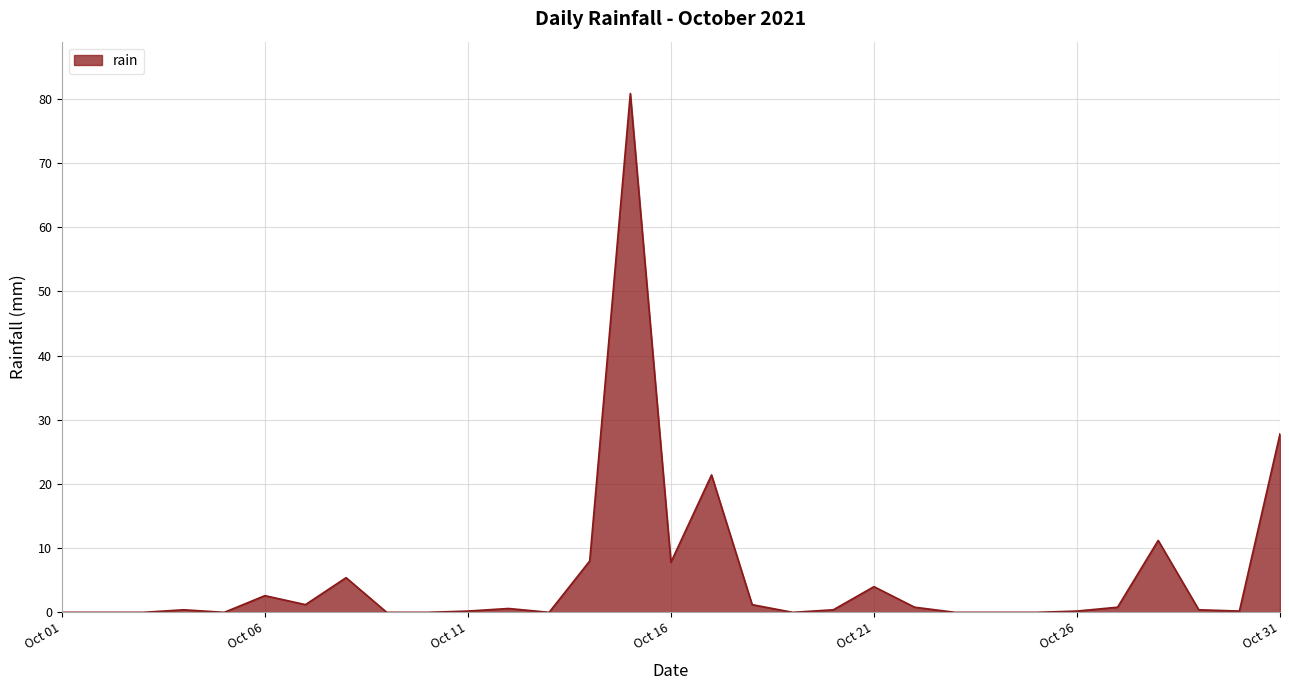

What is the maximum value shown in the chart?

80.8